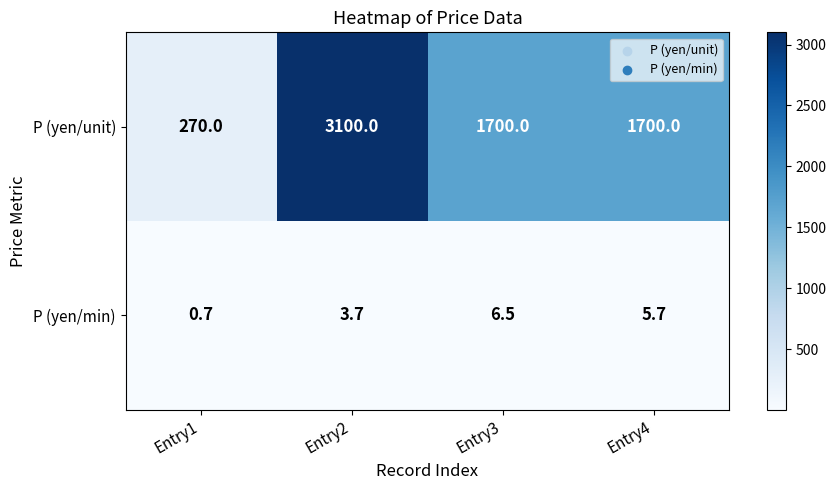

Is it true that P (yen/min) equals 2.3 at Entry2?

False